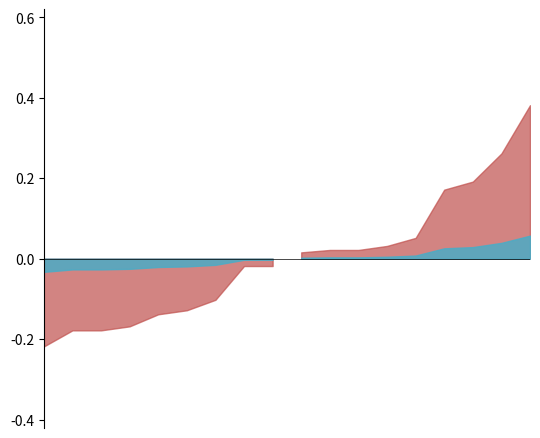

The chart shows a value of 0.1 at 2022/6/22. True or false?

True